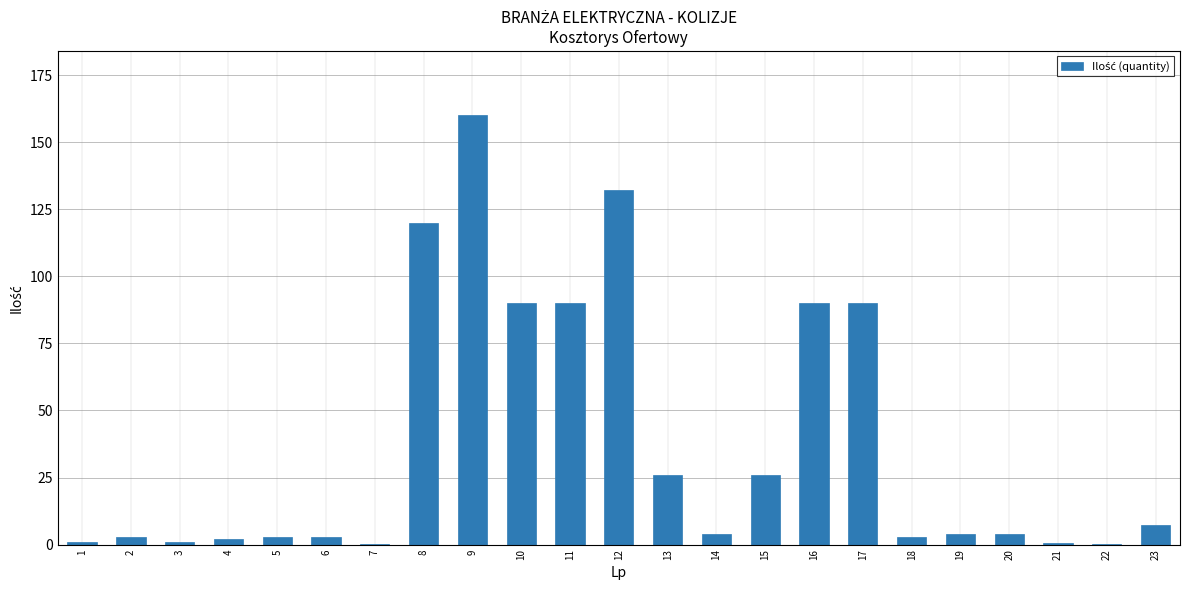

Count the number of data series in this chart.

1